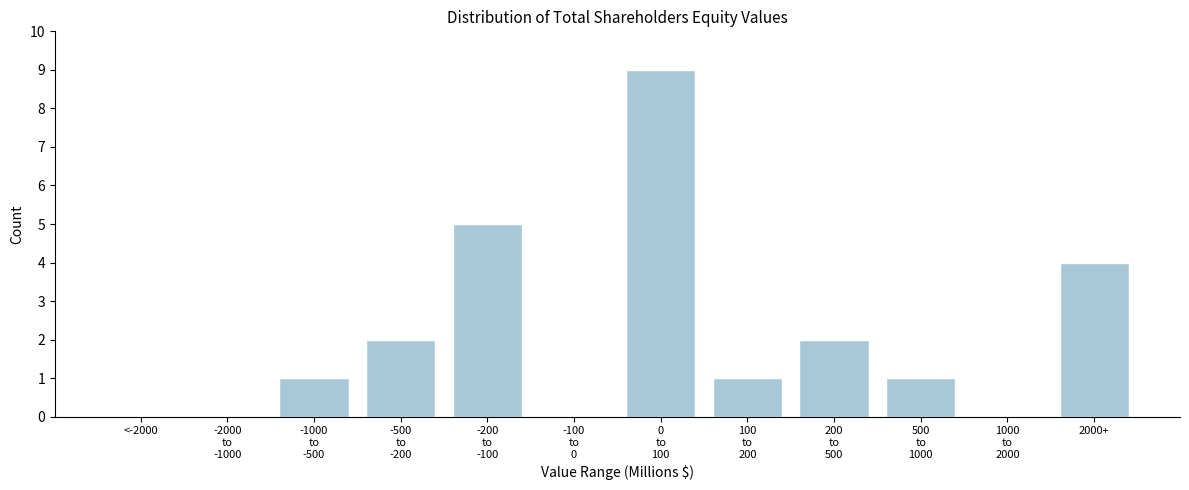

What is the sum of all values?

25